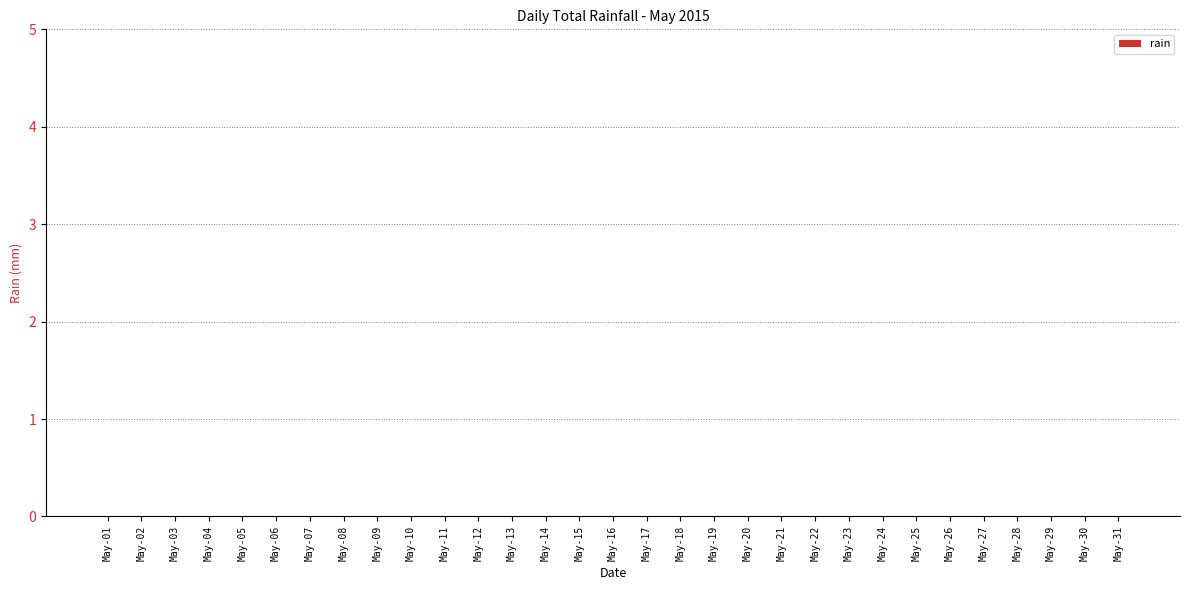

The value at 20:00 is 0.0. True or false?

True